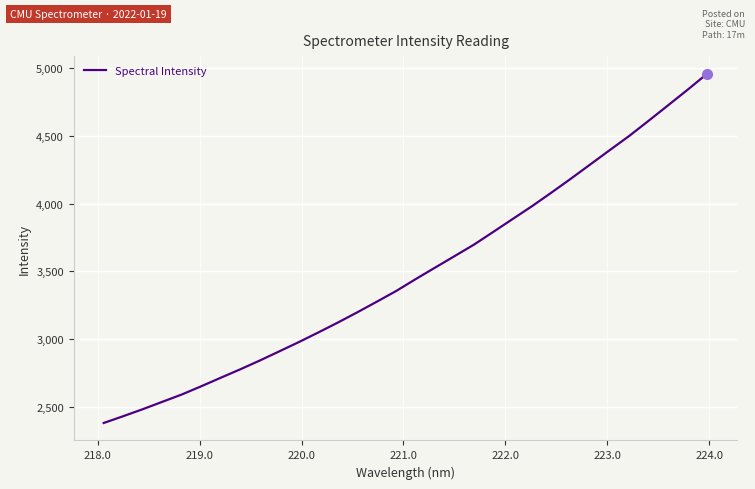

What is the difference between the maximum and minimum values?

2577.0